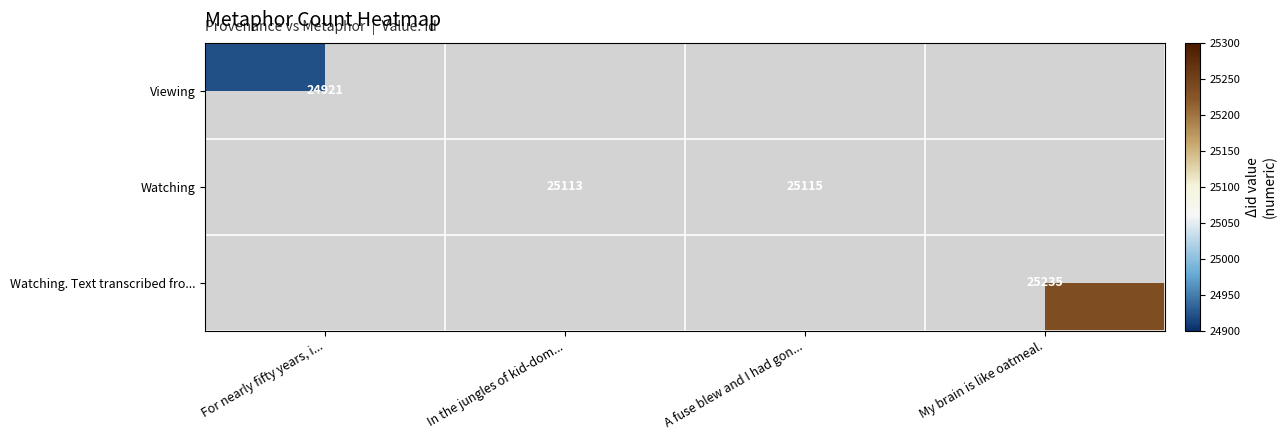

The value of Watching at In the jungles of kid-dom... is 9346. True or false?

False